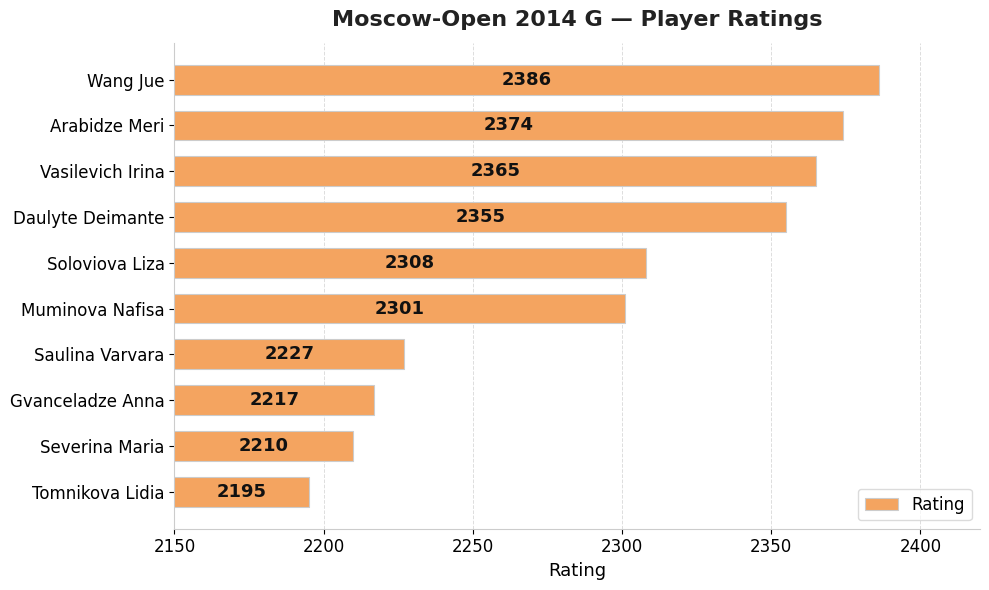

What is the approximate value at Severina Maria, to the nearest 50?

2200